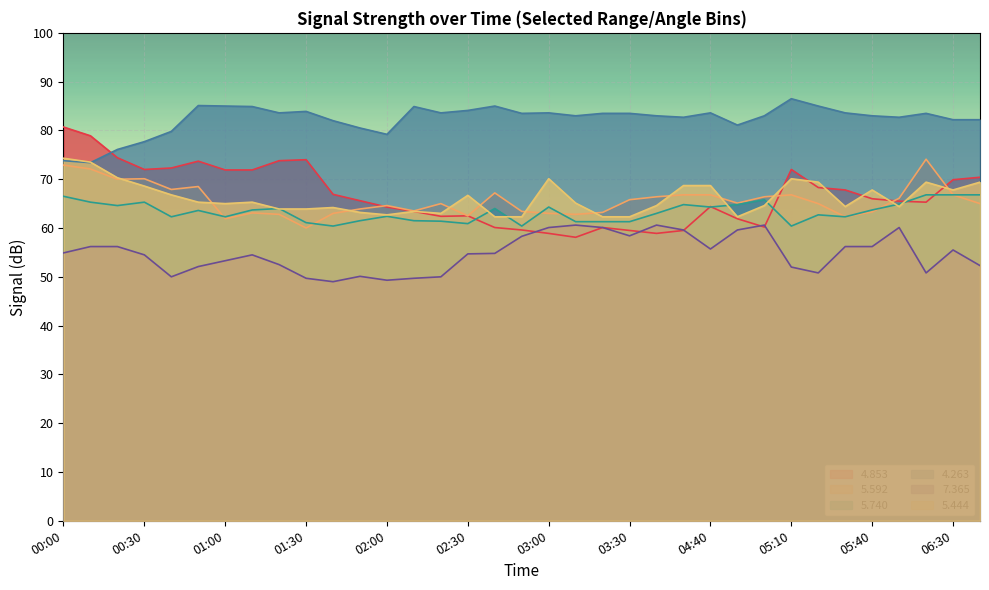

Which category has the lowest value across all series?

01:40